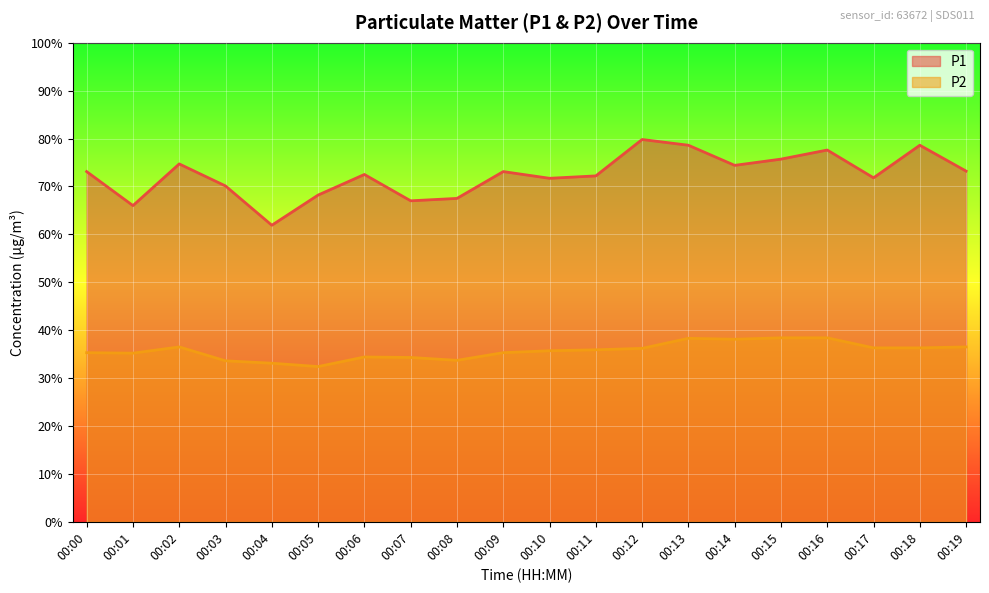

At 00:08, list the series in order from smallest to largest.

P2, P1